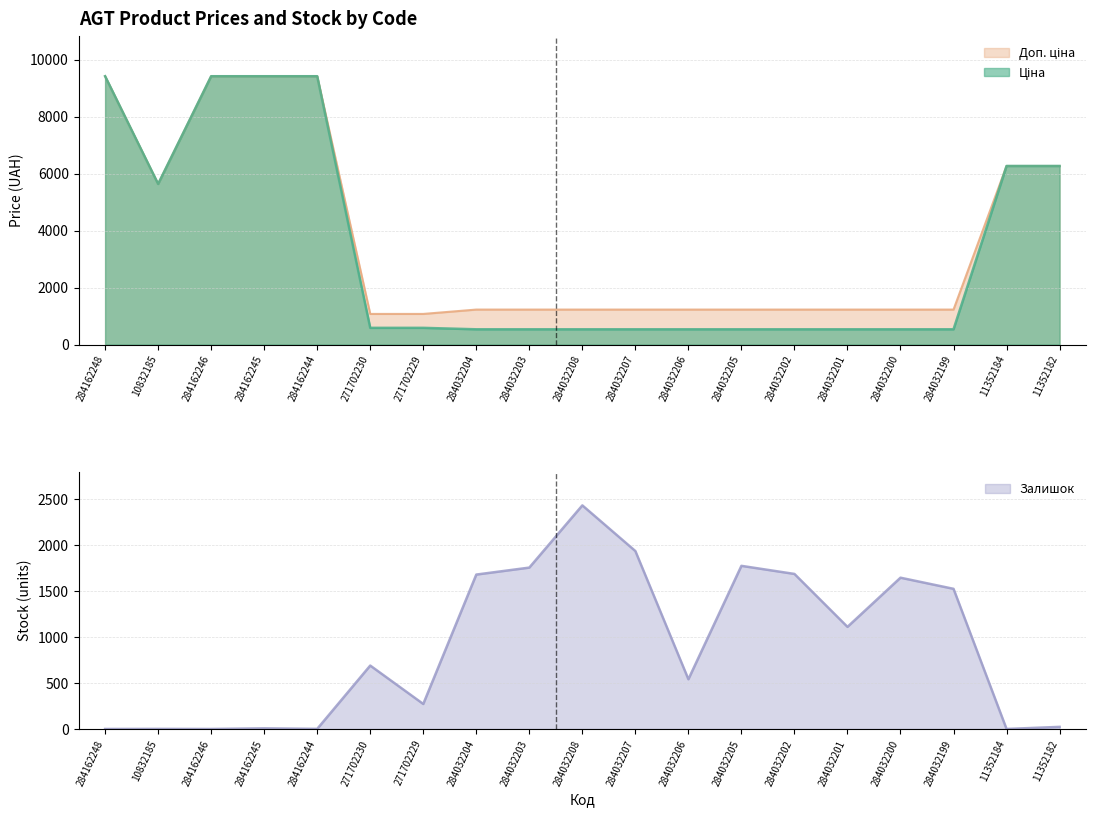

How many data points in Доп. ціна are above 1227?

17